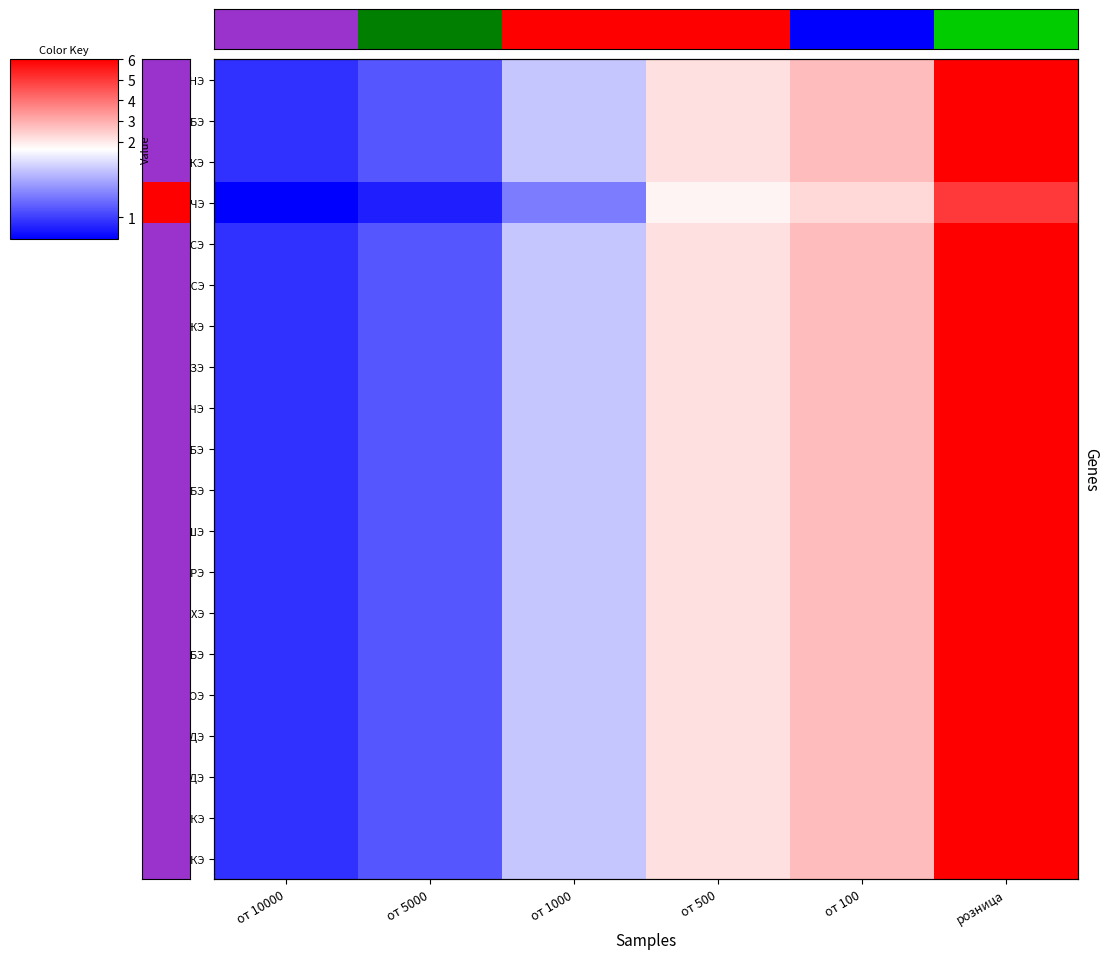

At which label is 12ТССЭ closest to 3?

от 100